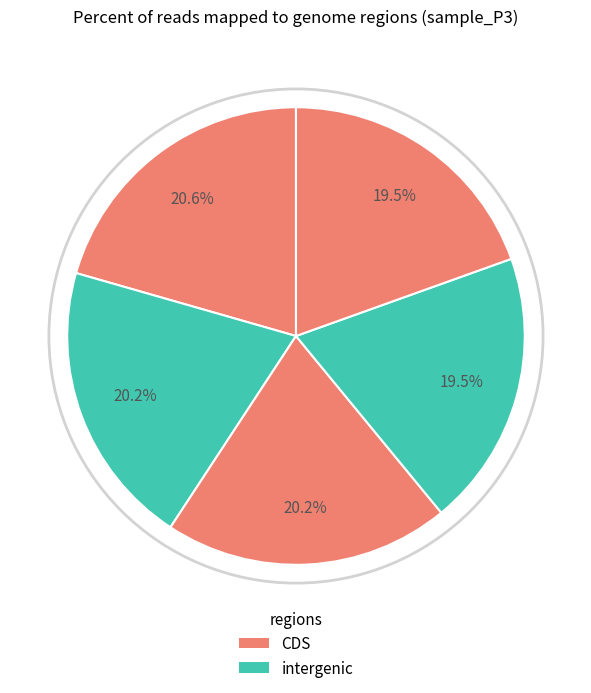

Count the number of slices in the pie.

5